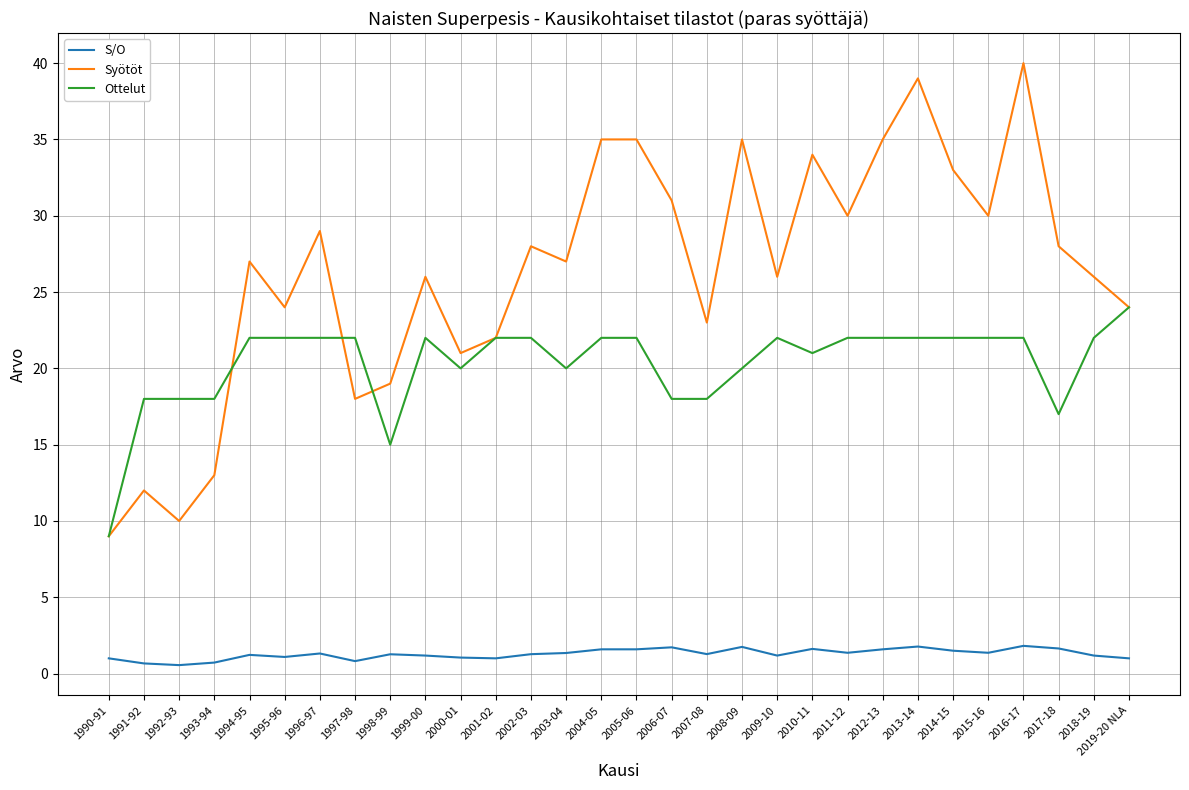

The Ottelut series shows 22.0 at 2012-13. True or false?

True